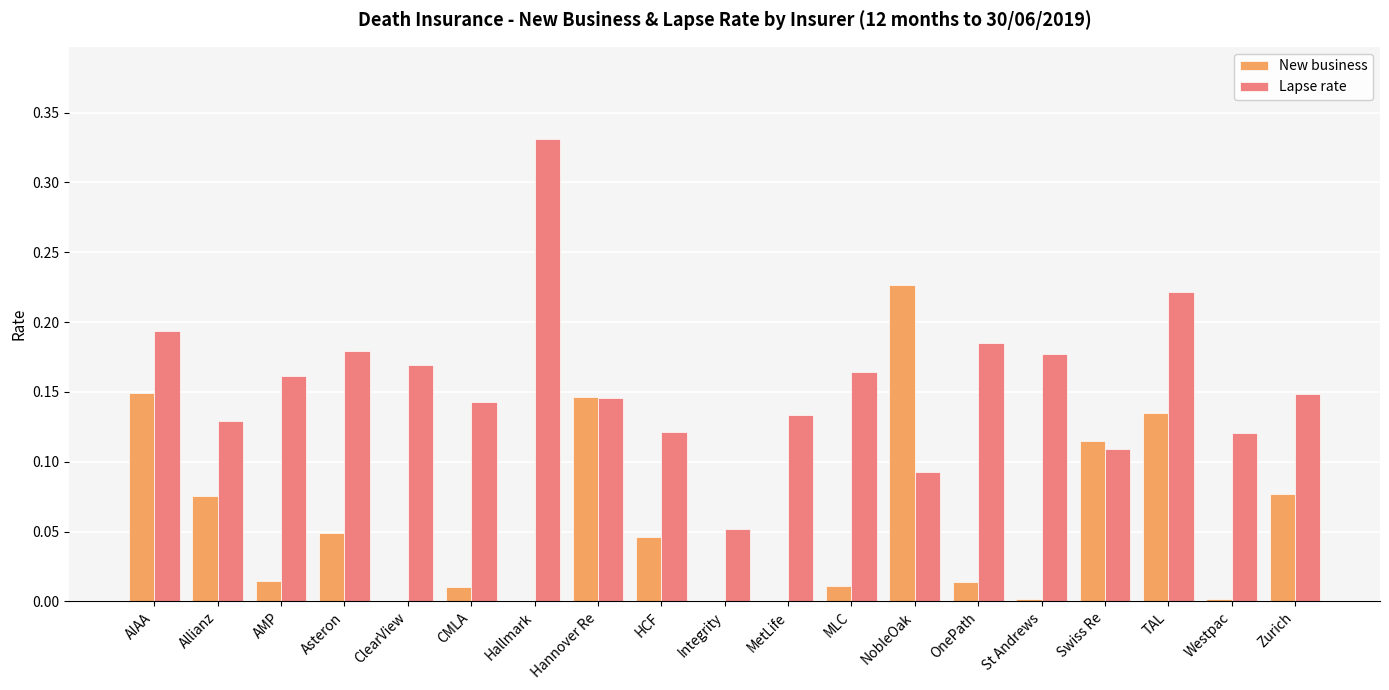

What is the sum of all New business values?

1.1